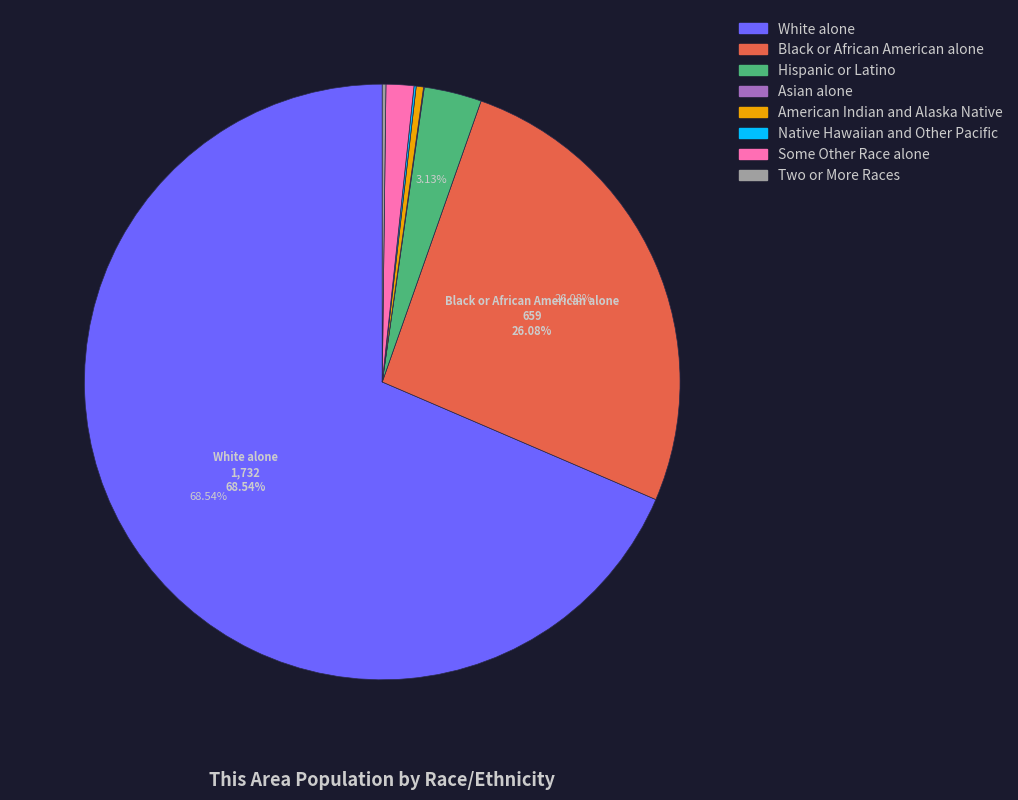

To the nearest percent, what portion does Hispanic or Latino represent?

3%